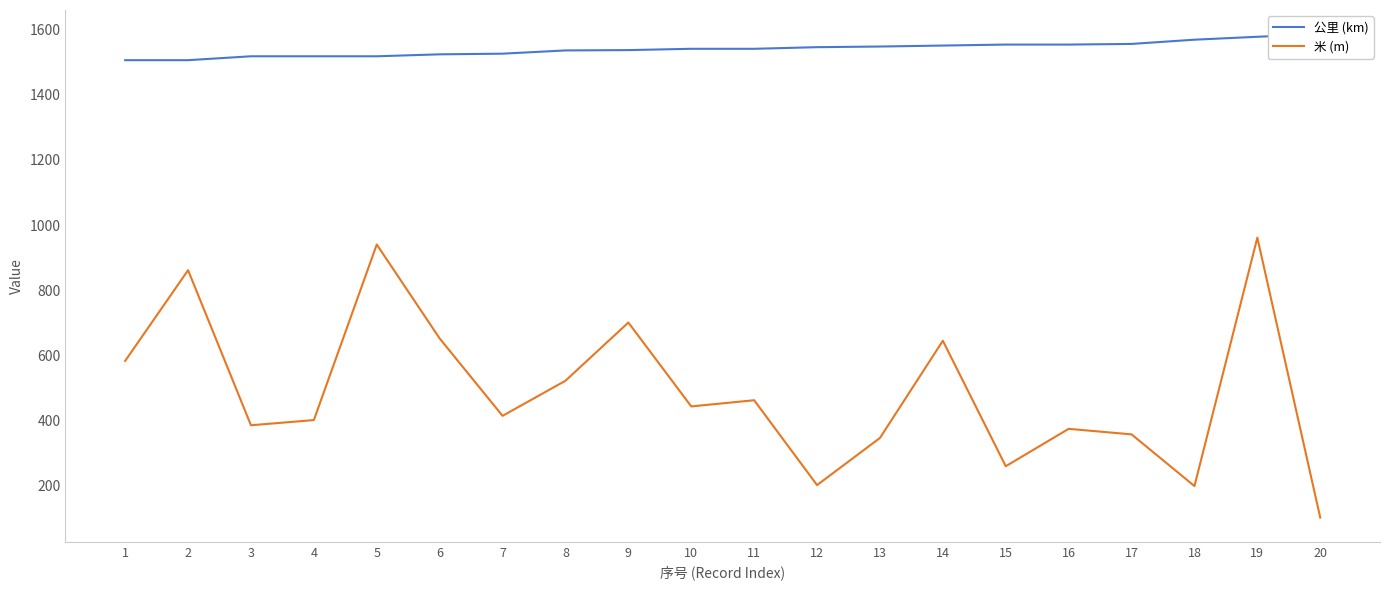

Is it true that 公里 (km) equals 1538 at 9?

True